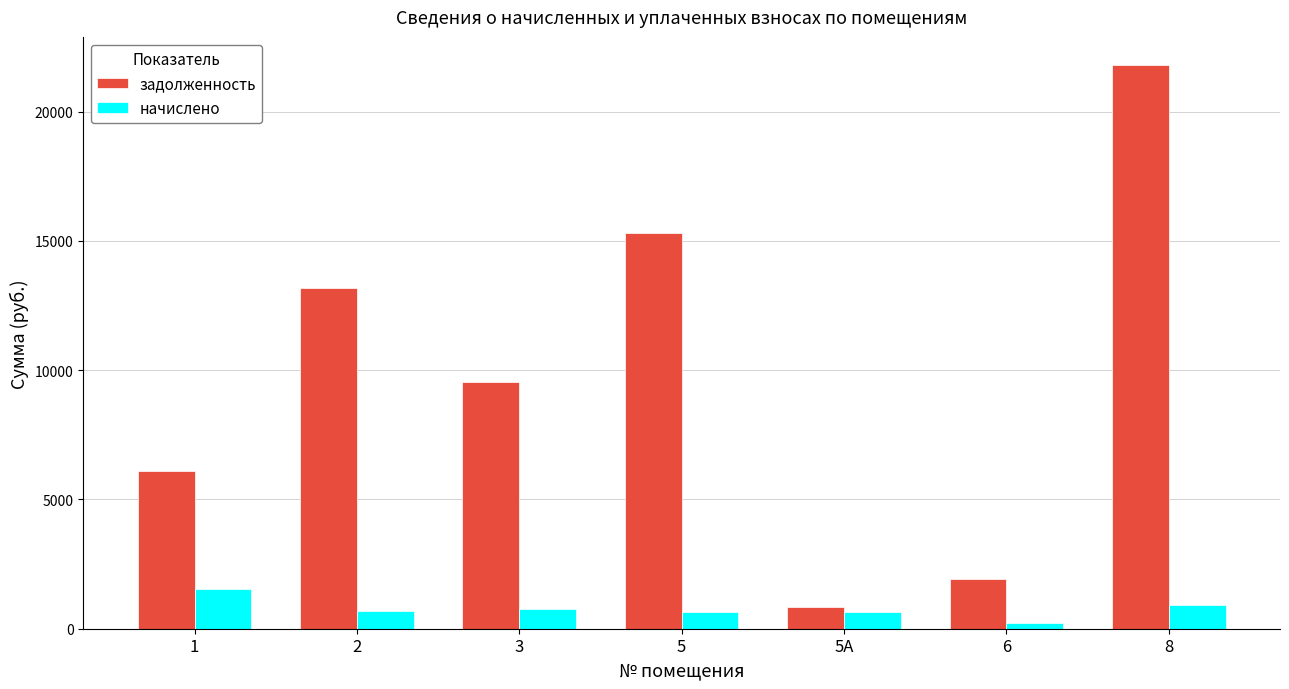

What is the label of the 7th bar from the left?

8